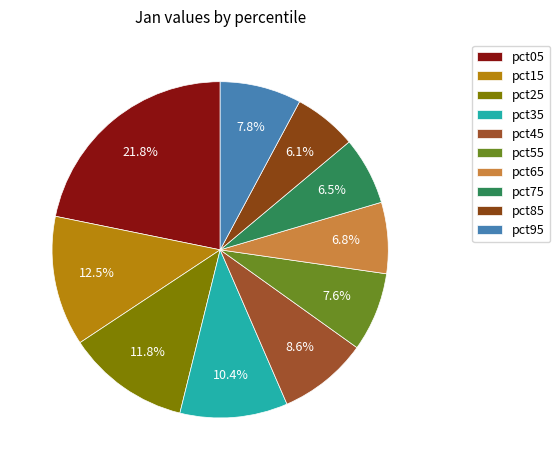

Which has a higher value, pct65 or pct95?

pct95